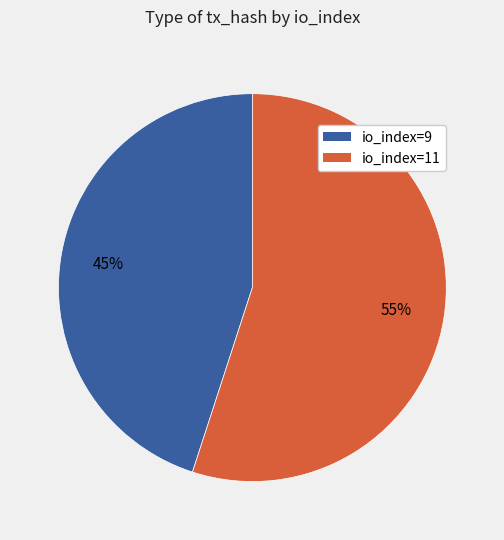

Between io_index=11 and io_index=9, which is larger?

io_index=11